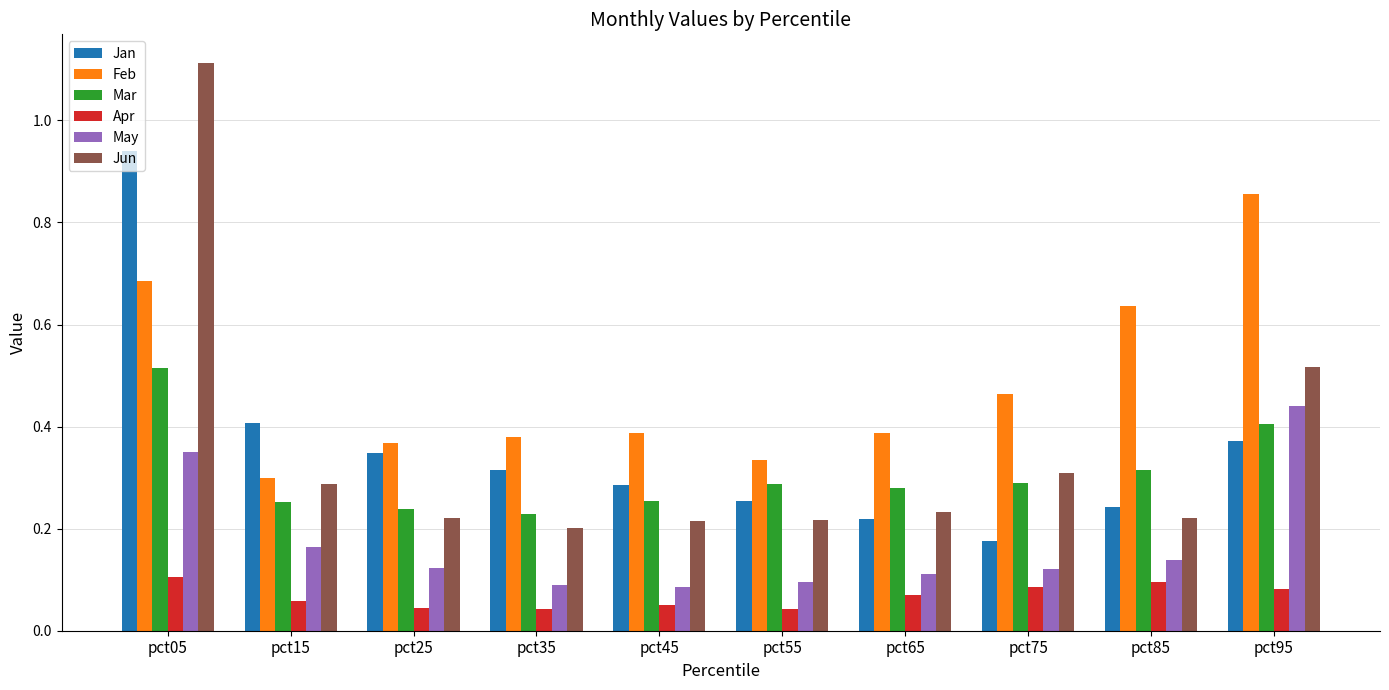

Which series has the largest total across all categories?

Feb